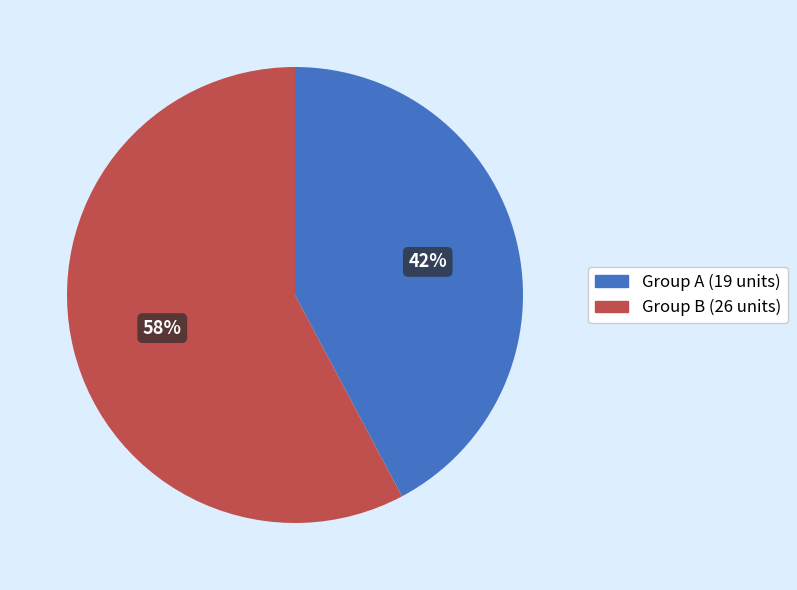

To the nearest percent, what is the difference between the largest and smallest slice percentages?

16%